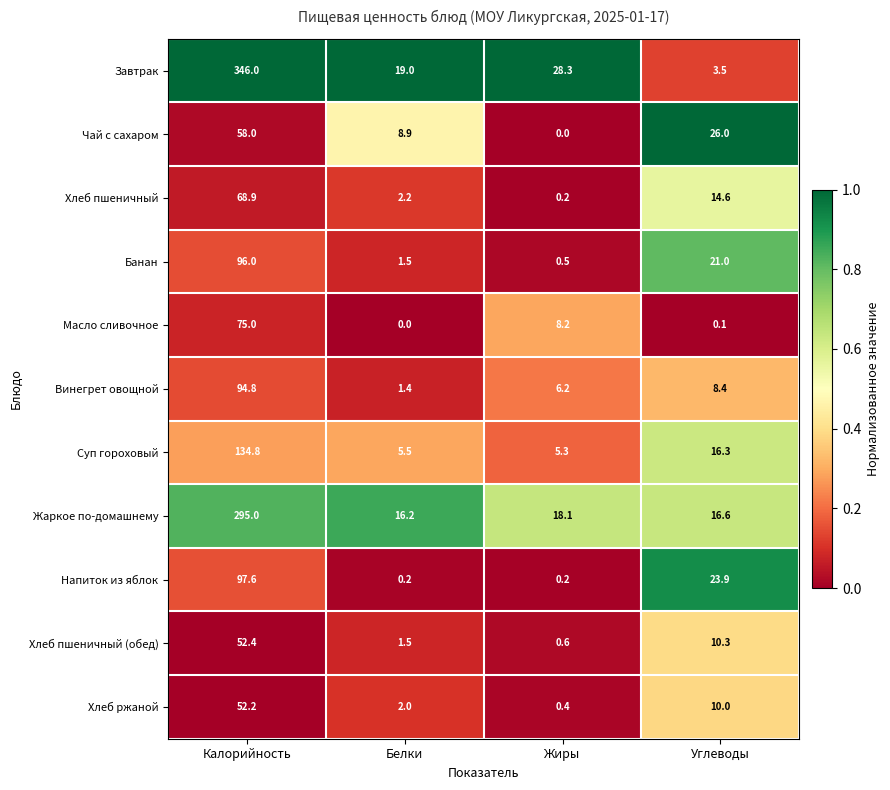

What is the total value across all series at Углеводы?

150.7